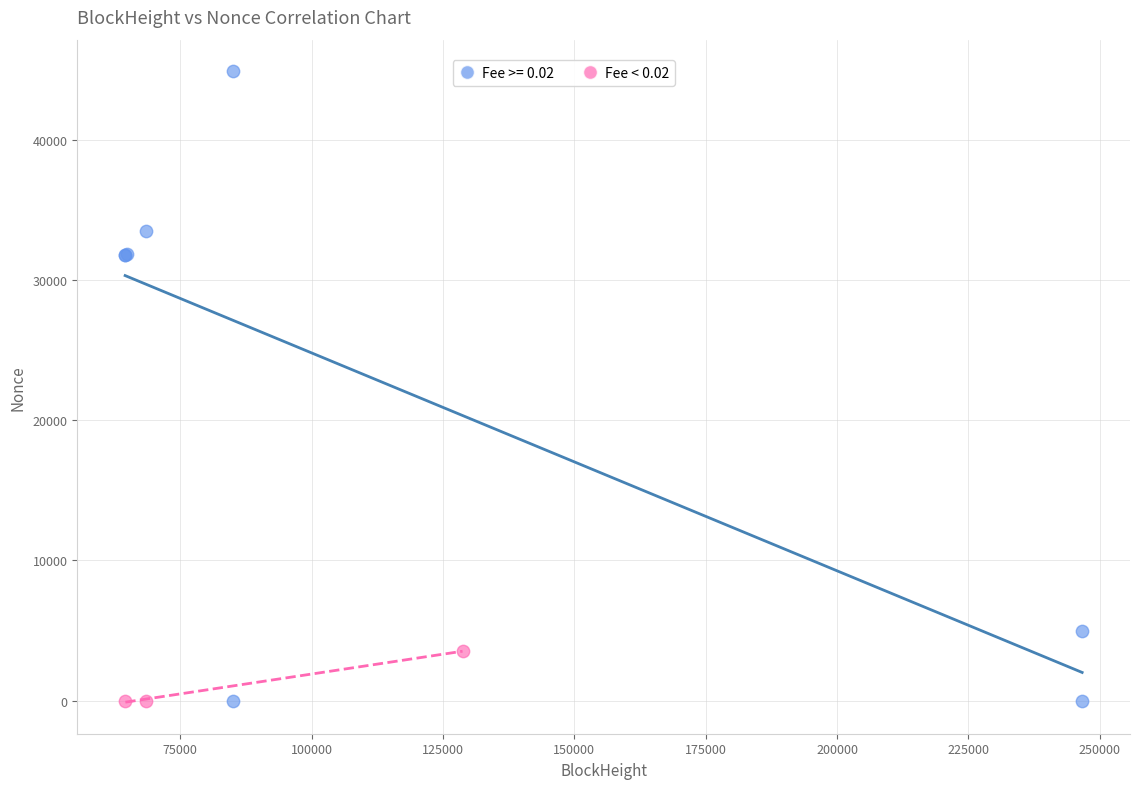

Which series contains the highest Y value?

Fee >= 0.02